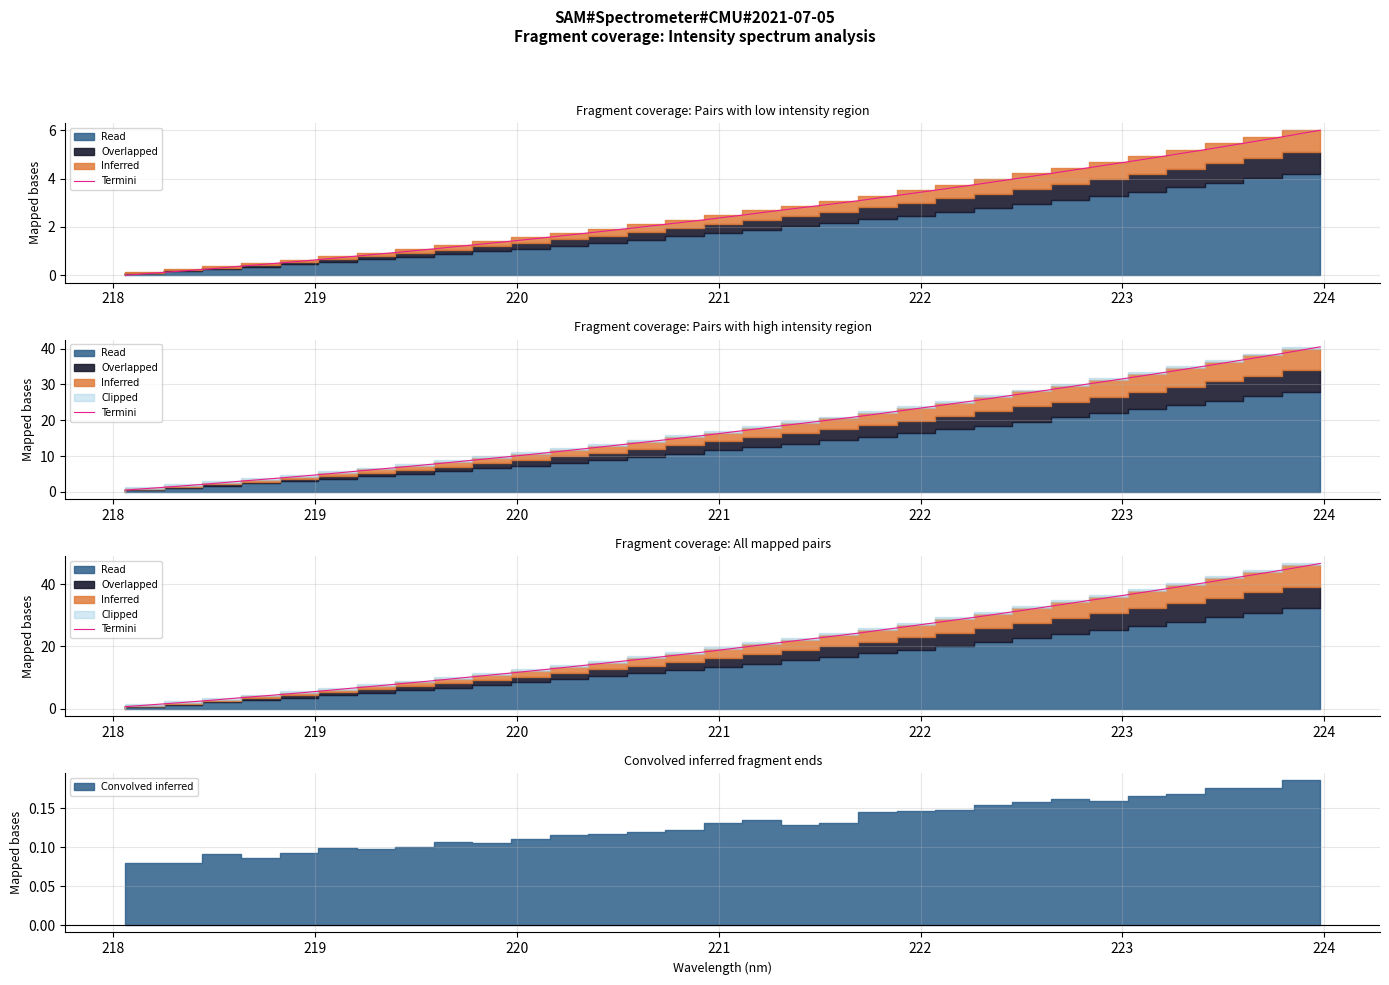

What is the difference between the second highest and second lowest values?

42.9